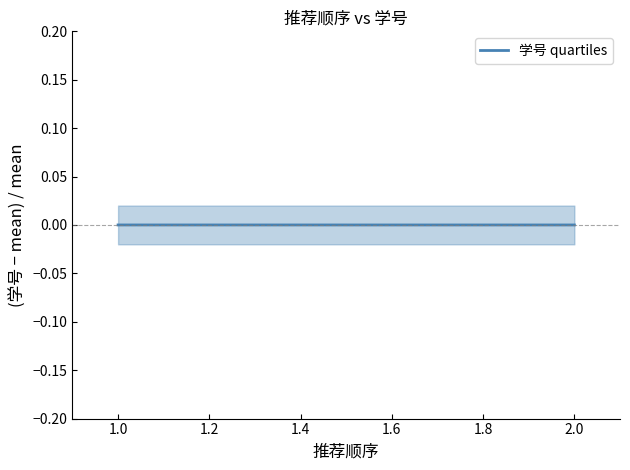

How many lines are shown in the chart?

1